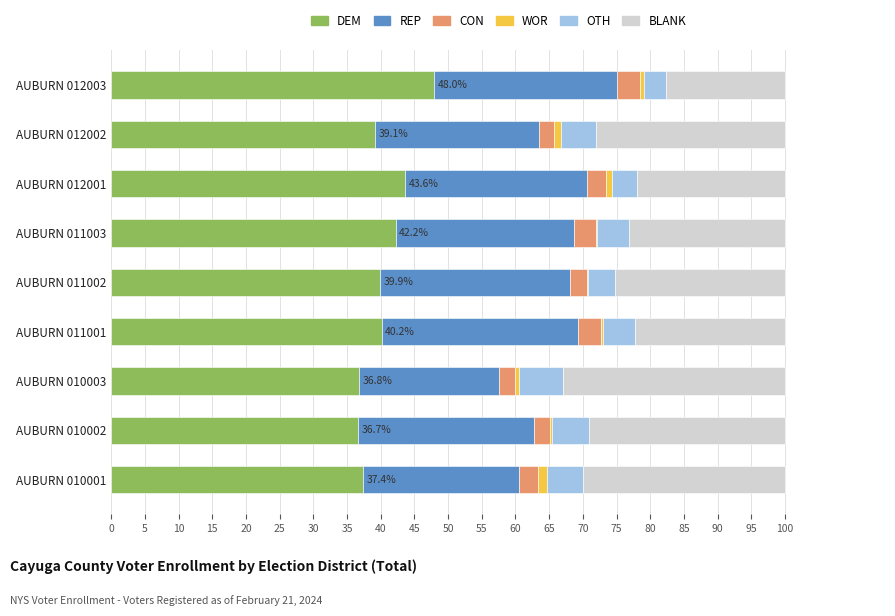

True or false: DEM has a value of 36.8 at AUBURN 010003.

True